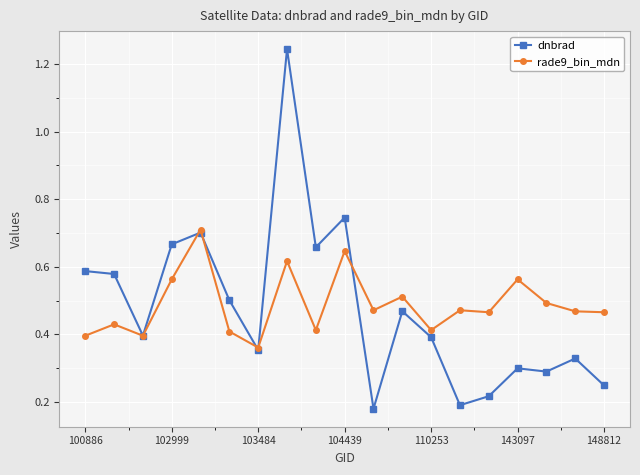

How many series are shown in this chart?

2